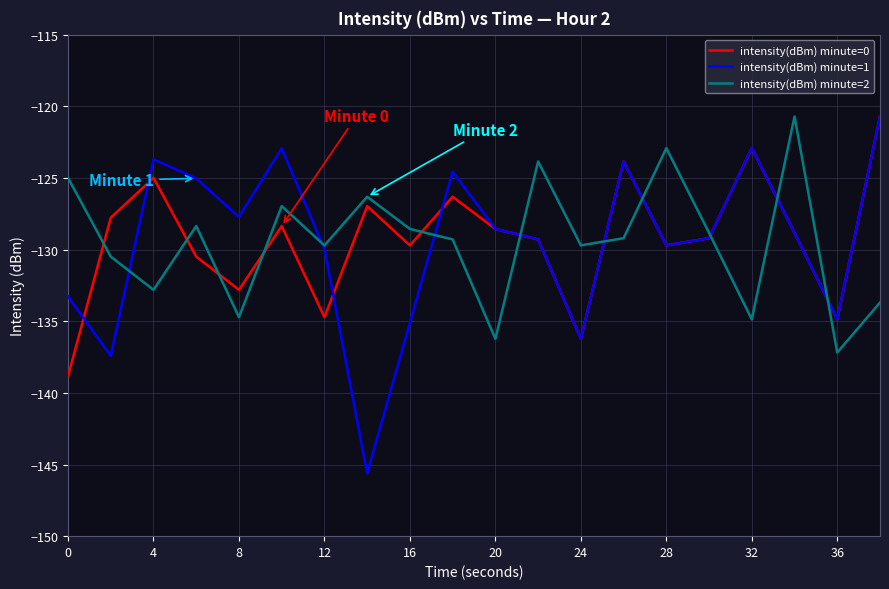

Which series has the largest range (max minus min)?

intensity(dBm) minute=1